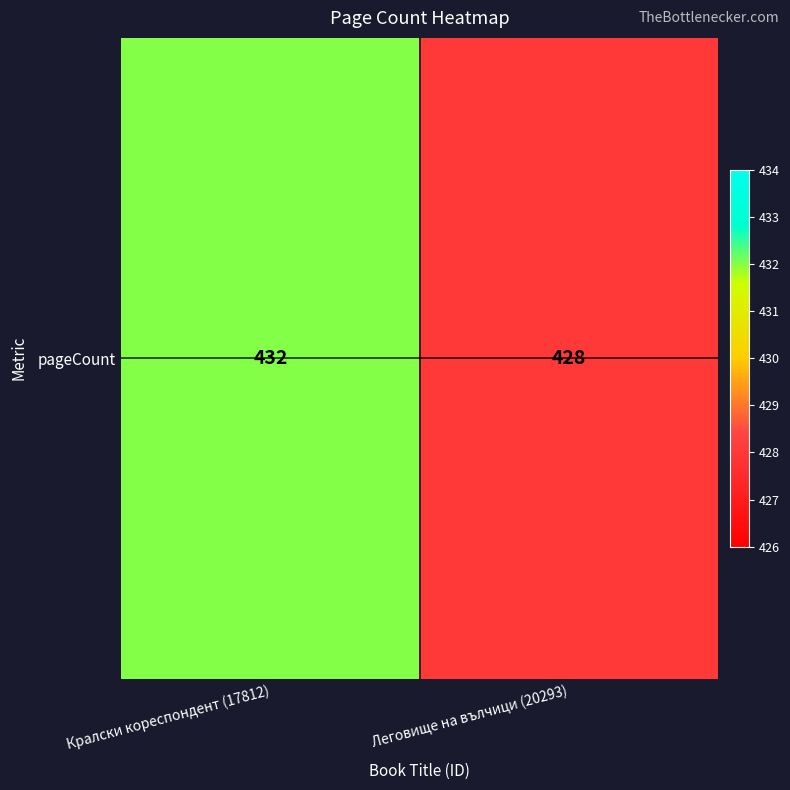

Reading left to right, transcribe all the data shown in this chart.

Кралски кореспондент (17812)=432	Леговище на вълчици (20293)=428